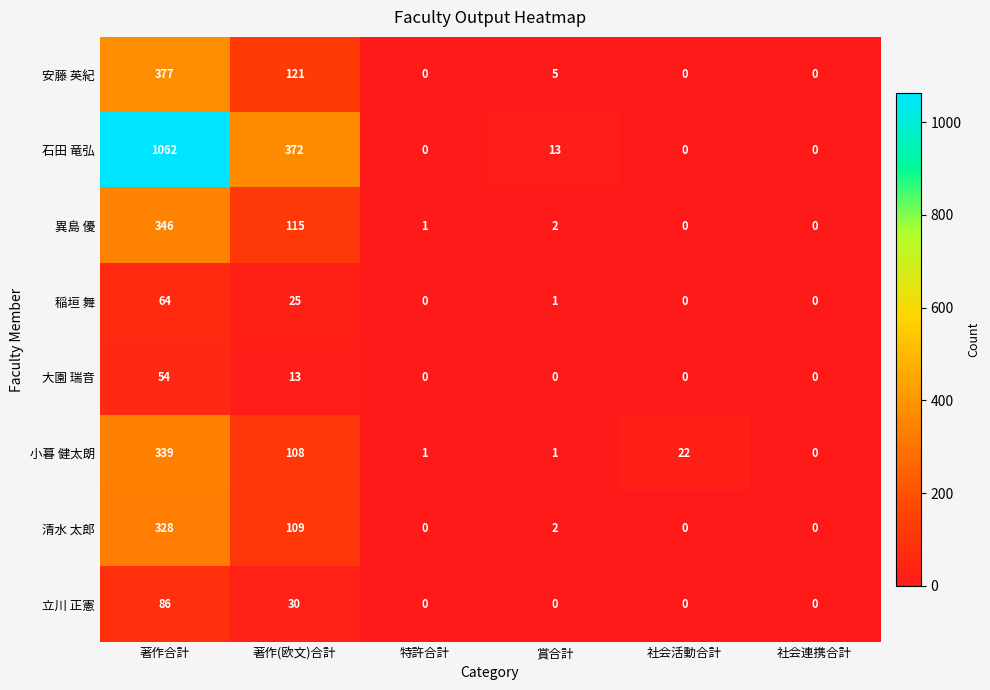

Rank the series at 著作合計 from highest to lowest value.

石田 竜弘, 安藤 英紀, 異島 優, 小暮 健太朗, 清水 太郎, 立川 正憲, 稲垣 舞, 大園 瑞音